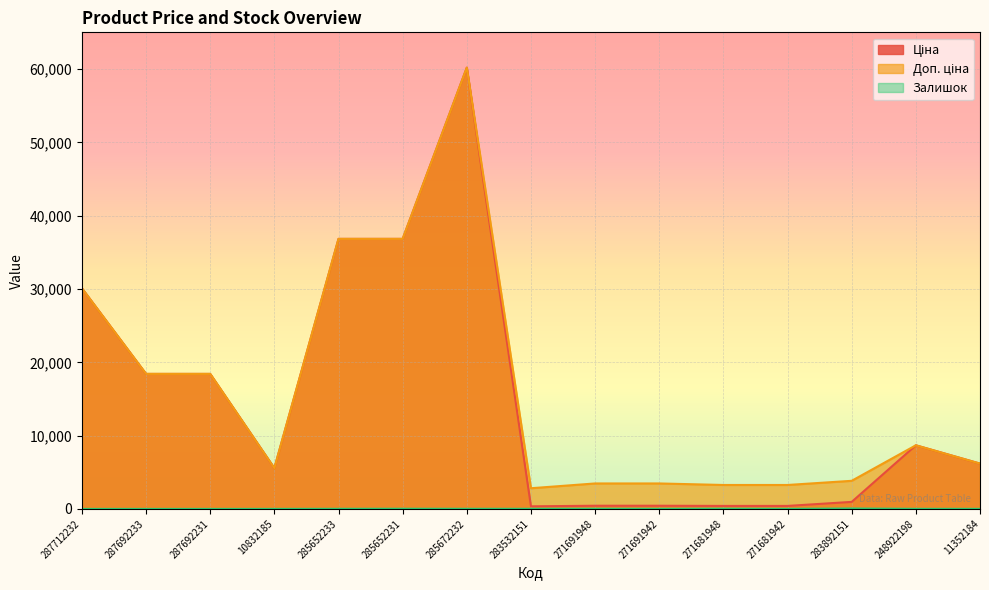

What is the lowest value of the Доп. ціна series?

2821.2